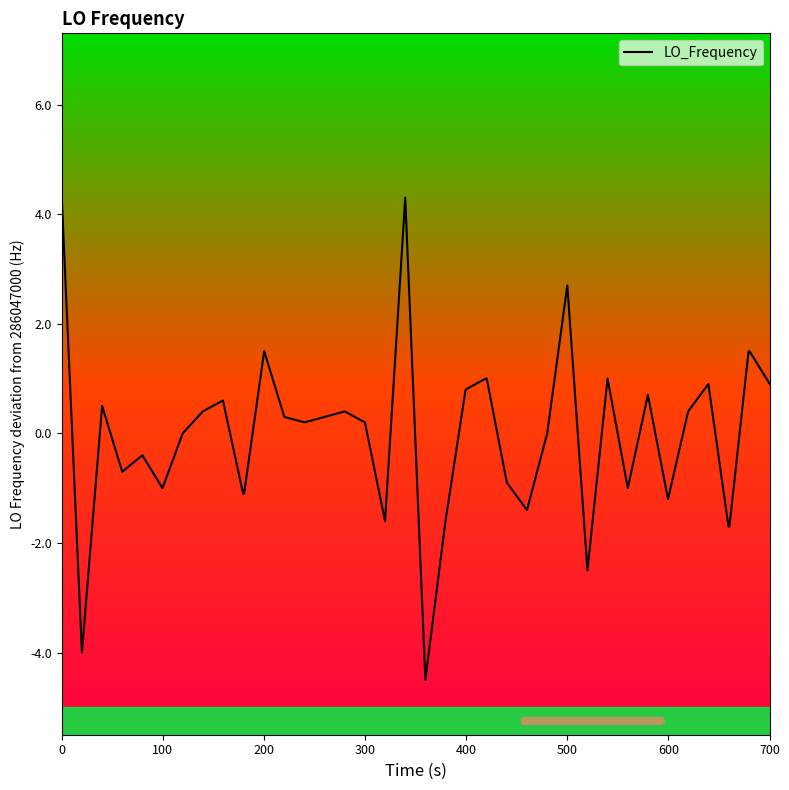

What is the greatest value displayed?

4.3